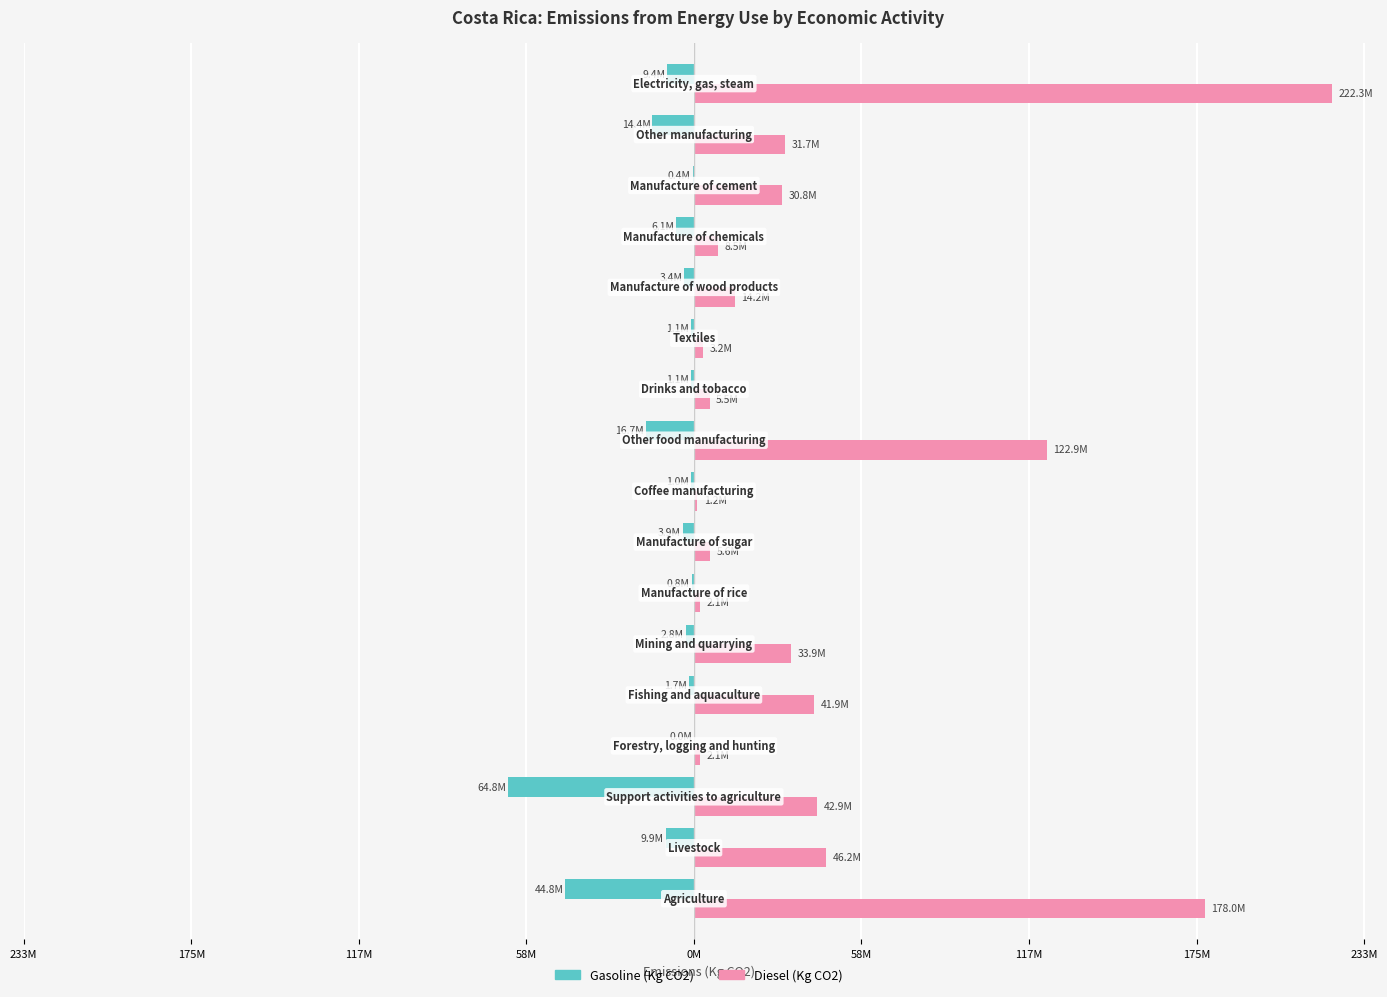

How many bars are there in total?

34